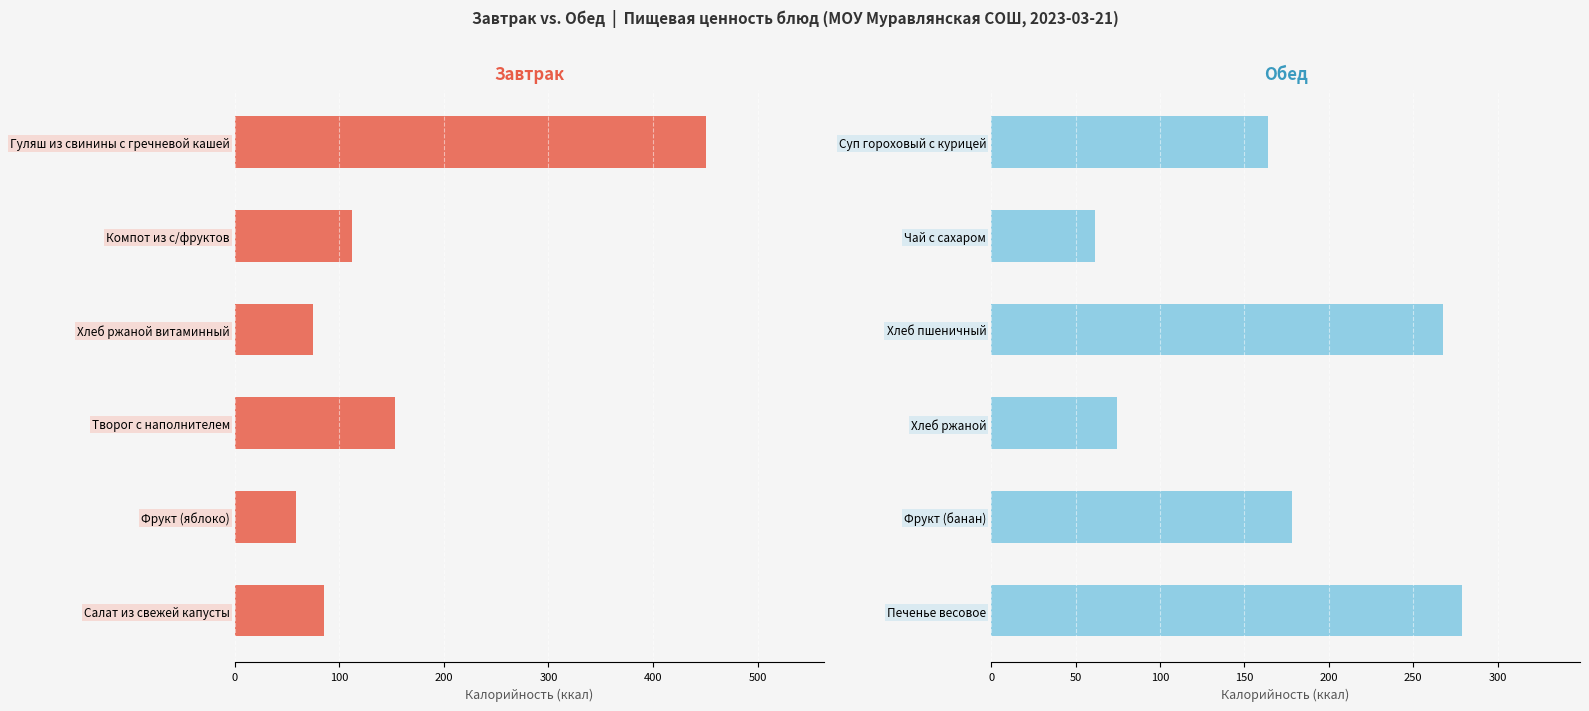

What is the difference between the maximum and minimum values?

217.5